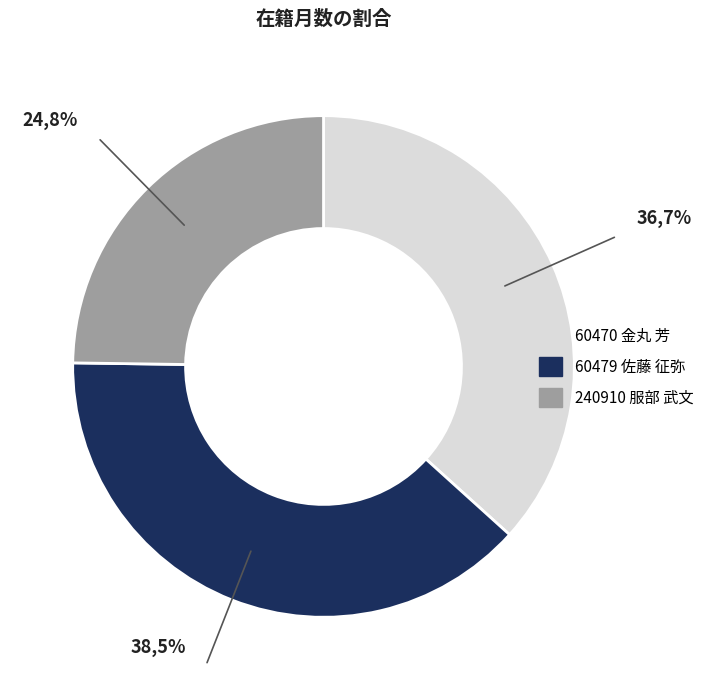

How many slices are in this pie chart?

3